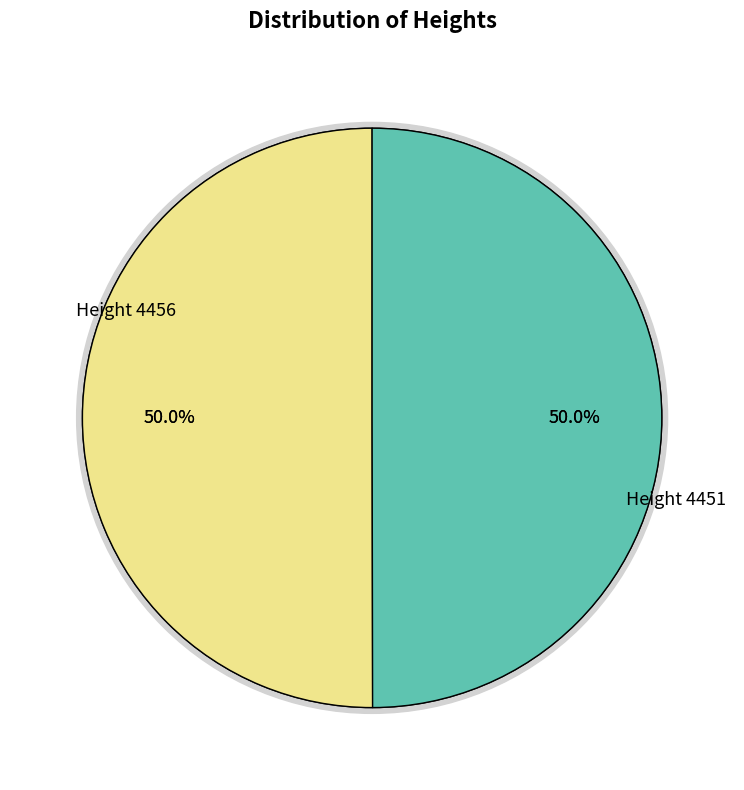

The 4451 slice represents 64% of the pie. True or false?

False